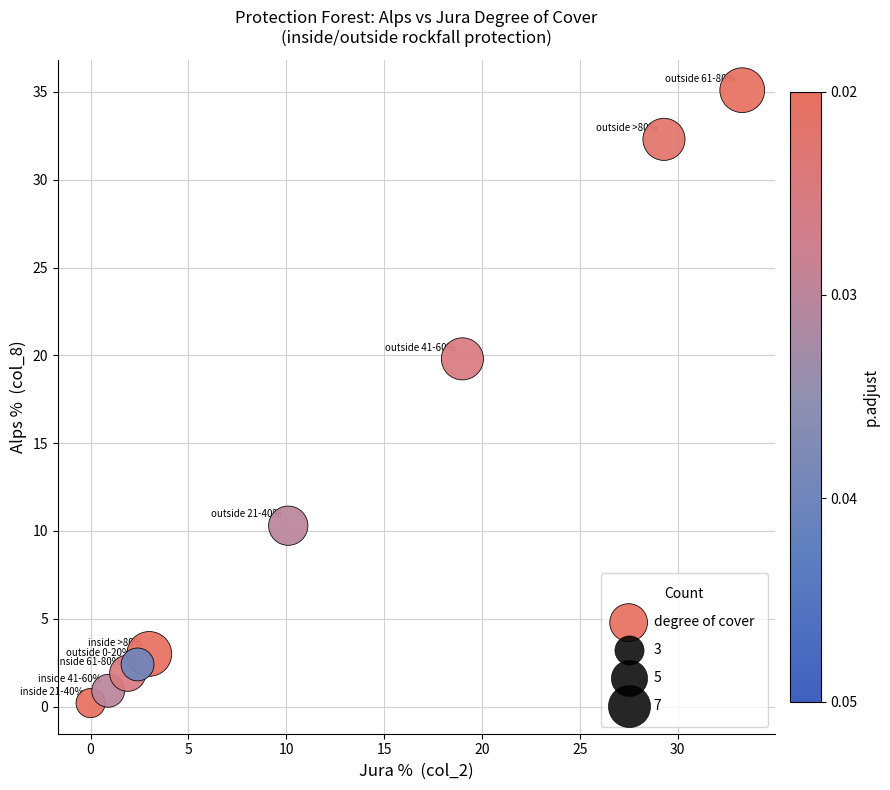

What is the range of X values (max minus min)?

33.3